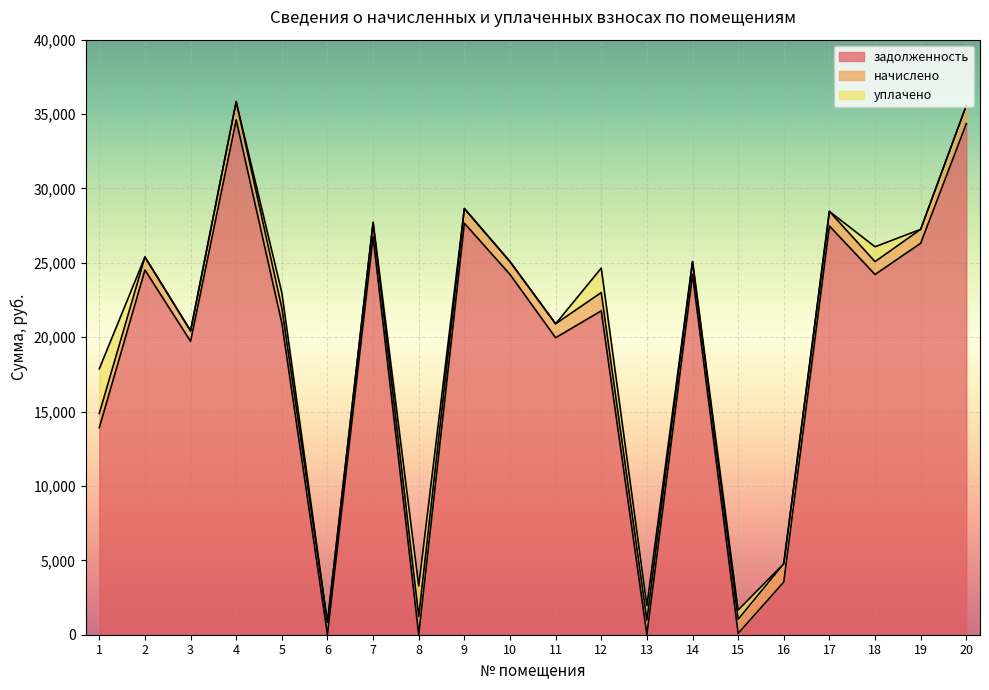

How many data points in задолженность are less than 24217?

10